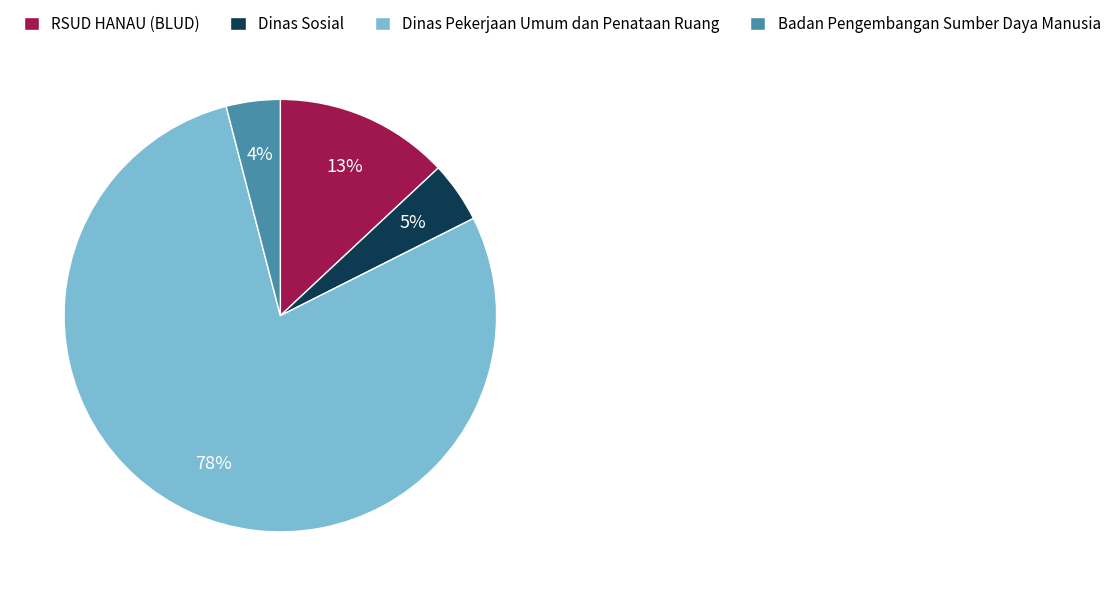

What percentage is the RSUD HANAU (BLUD) slice, to the nearest percent?

13%